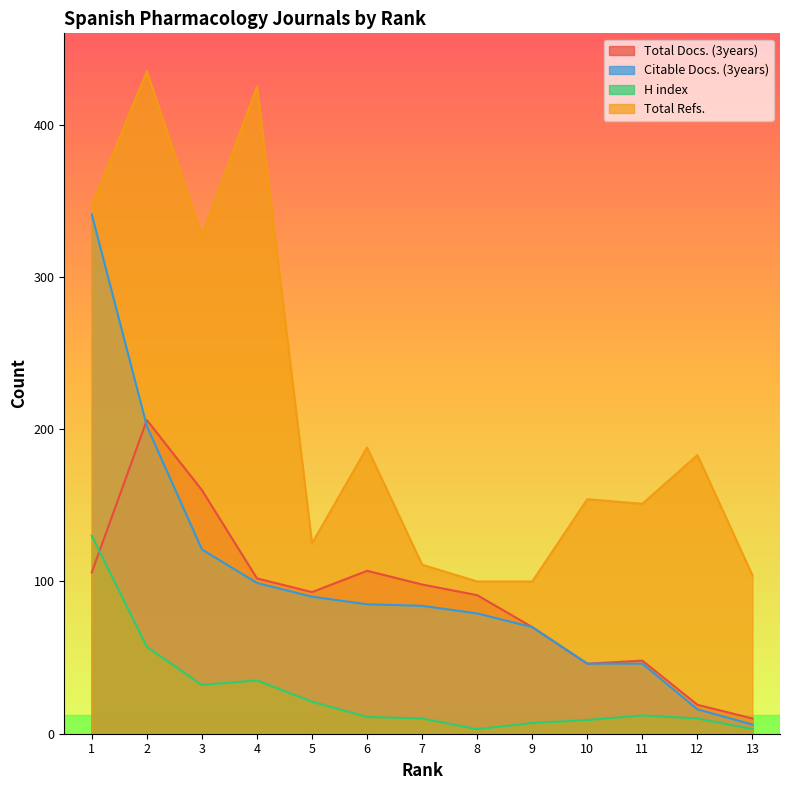

What value does the H index series have at 7?

10